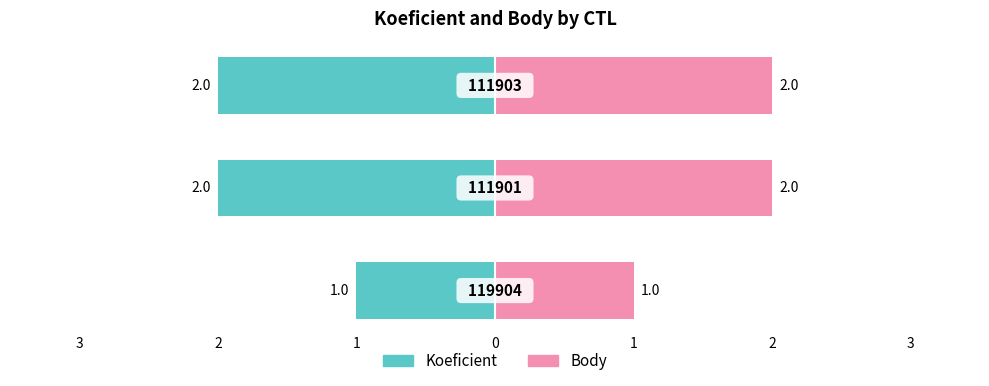

What is the average value of the Body series?

2